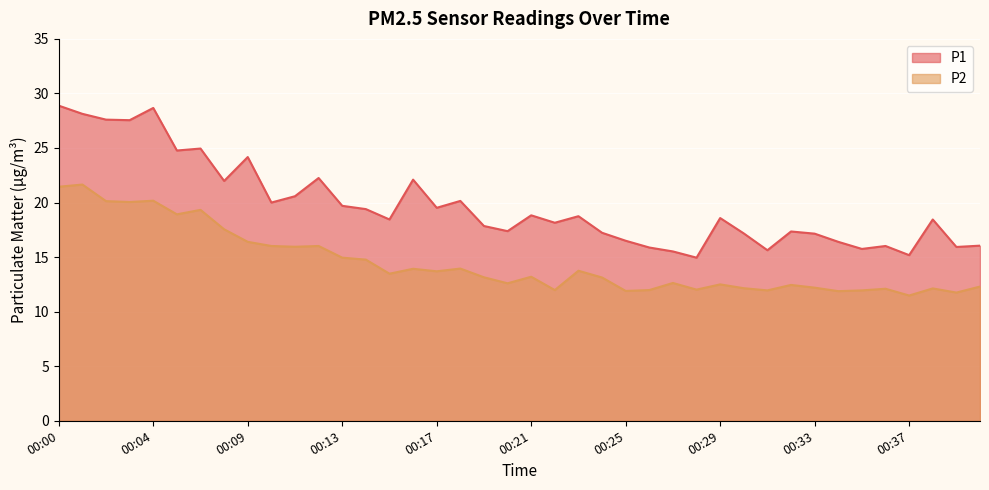

Rank the categories by P1 value from lowest to highest.

00:28, 00:37, 00:27, 00:31, 00:35, 00:26, 00:39, 00:36, 00:40, 00:34, 00:25, 00:33, 00:30, 00:24, 00:32, 00:20, 00:19, 00:22, 00:15, 00:38, 00:29, 00:23, 00:21, 00:14, 00:17, 00:13, 00:10, 00:18, 00:11, 00:08, 00:16, 00:12, 00:09, 00:05, 00:06, 00:03, 00:02, 00:01, 00:04, 00:00